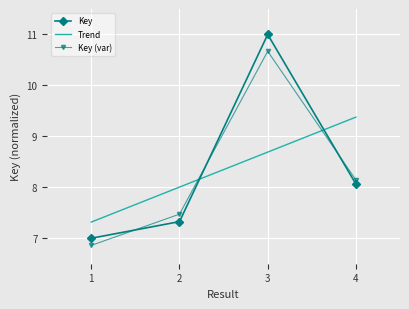

True or false: the data shows 18.8 at 3.

False